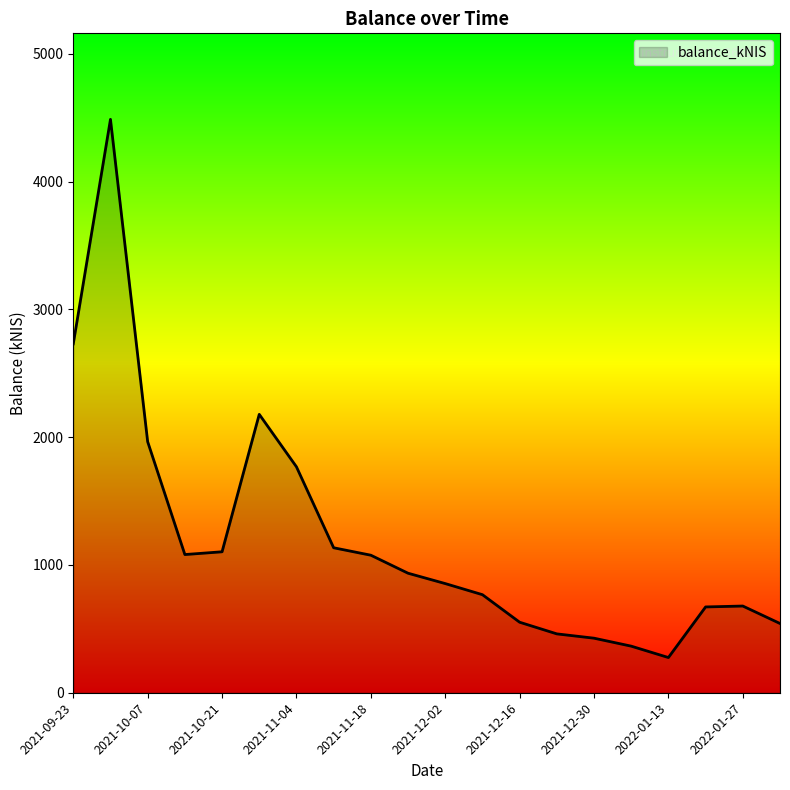

What is the difference between the maximum and minimum values?

4212.8